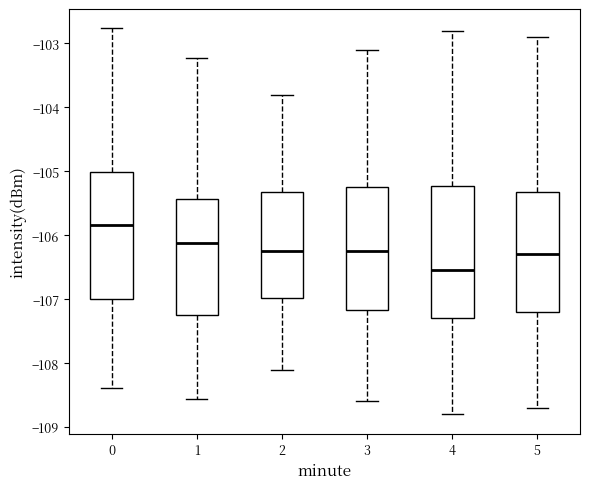

Reading left to right, transcribe this box plot: for each box, give where its median line is, the range the box spans, and where its two whiskers end, as read against the y-axis. The values are not printed on the chart, so give them approximately, as read against the axis.

0: median -105.8, box -107.0 to -105.0, whiskers -108.4 to -102.8
1: median -106.1, box -107.3 to -105.4, whiskers -108.6 to -103.2
2: median -106.2, box -107.0 to -105.3, whiskers -108.1 to -103.8
3: median -106.2, box -107.2 to -105.2, whiskers -108.6 to -103.1
4: median -106.5, box -107.3 to -105.2, whiskers -108.8 to -102.8
5: median -106.3, box -107.2 to -105.3, whiskers -108.7 to -102.9